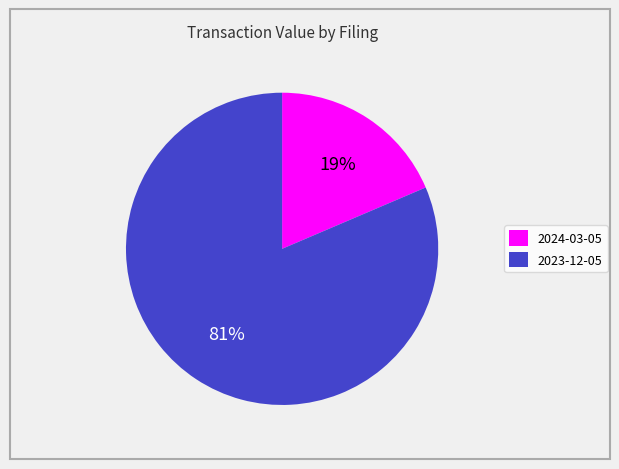

Is there a majority slice in this chart?

Yes